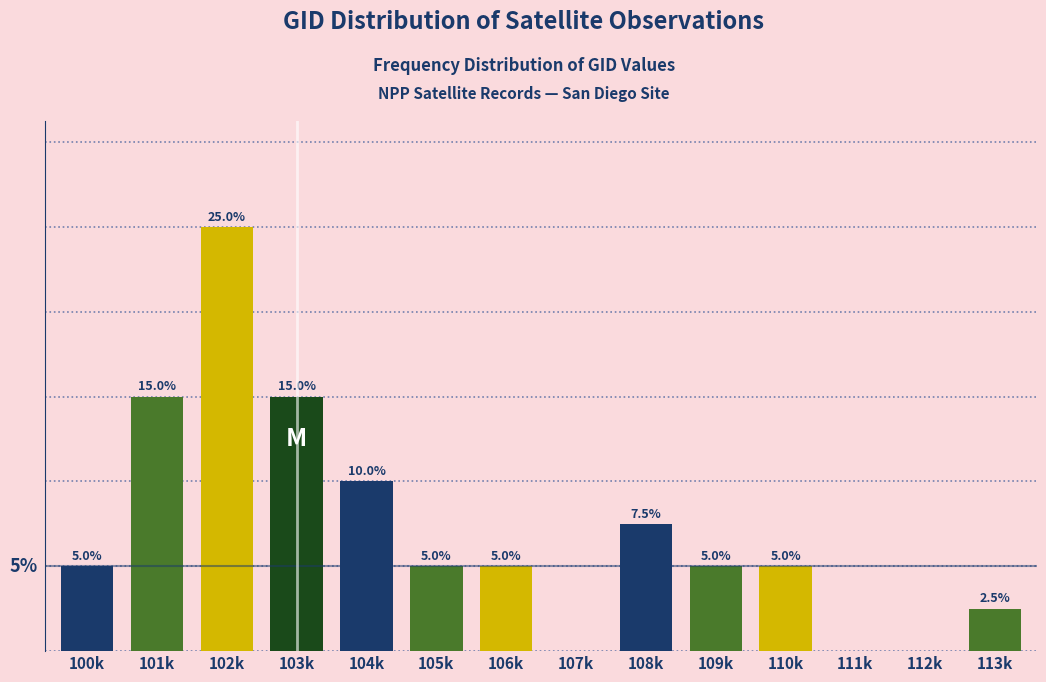

Which has a higher value, 106k or 102k?

102k